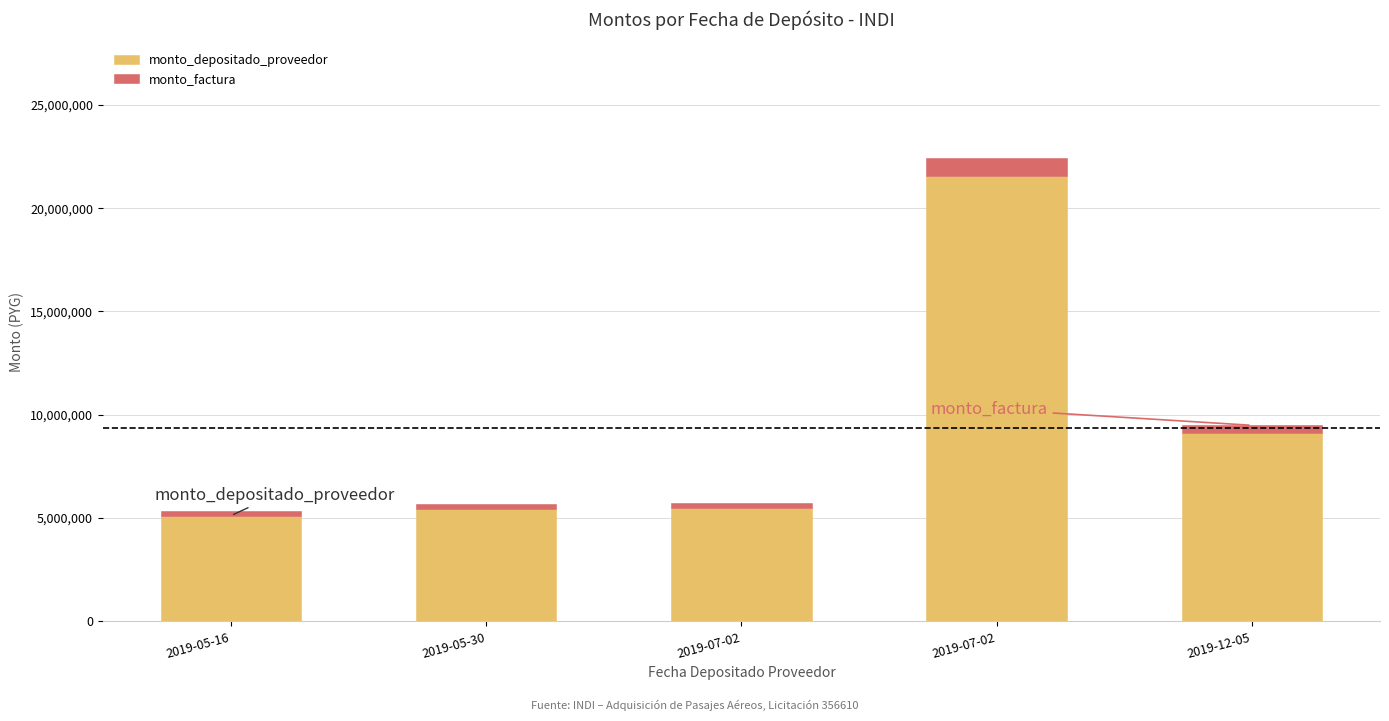

What is the highest value of the monto_depositado_proveedor series?

21544453